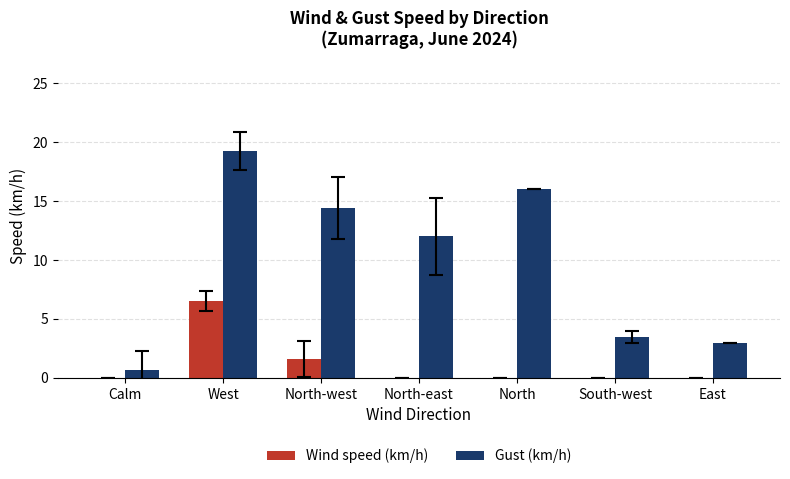

What is the maximum value for Wind speed (km/h)?

6.5